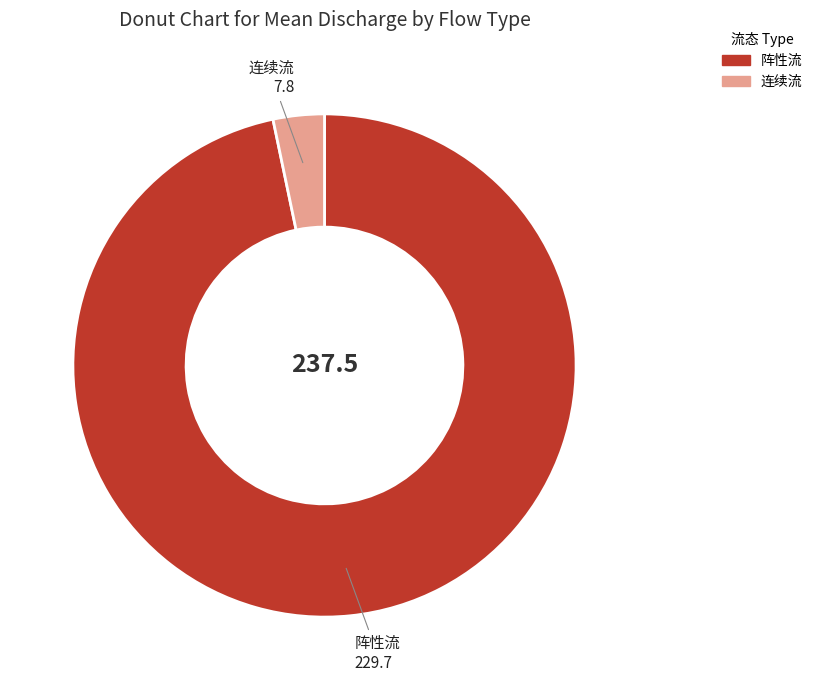

Is the sum of 连续流 and 阵性流 greater than half?

Yes